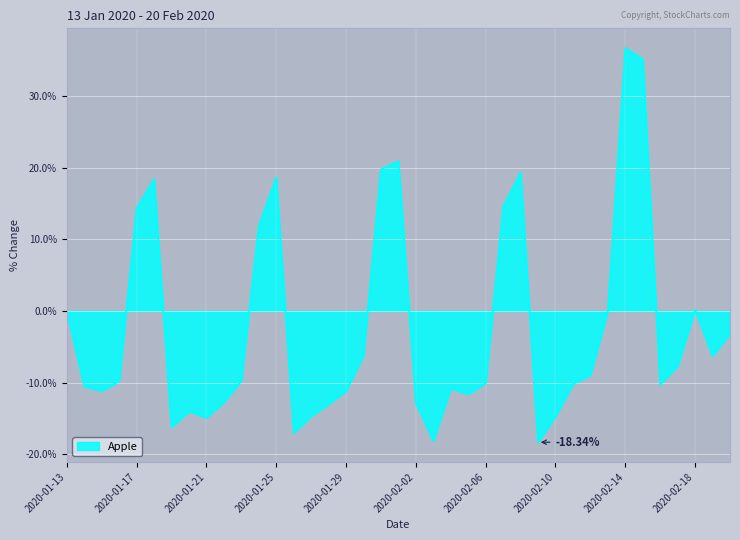

What is the difference between the maximum and minimum values?

55.1